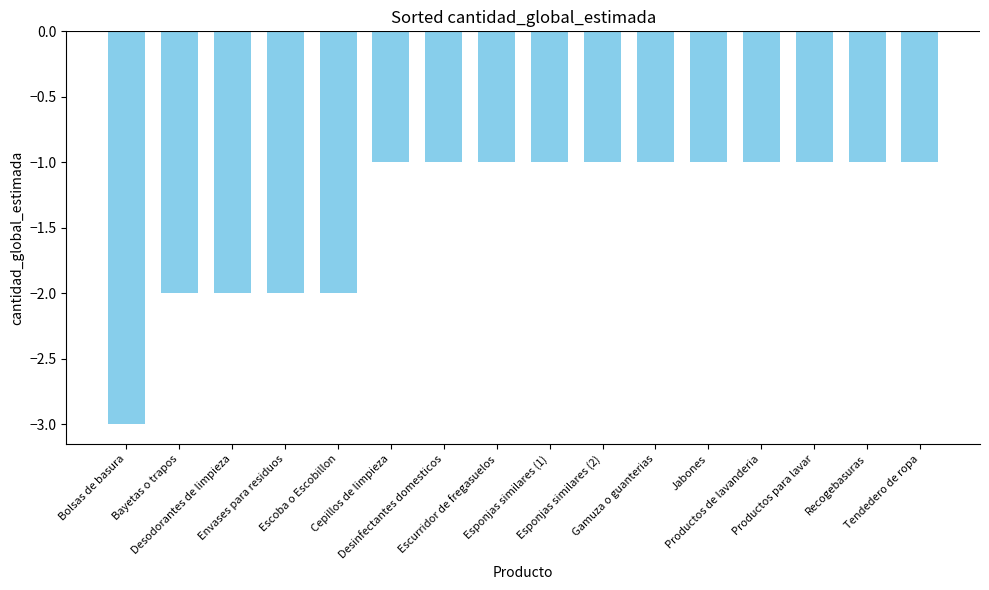

What position from the right is Esponjas similares (2)?

7